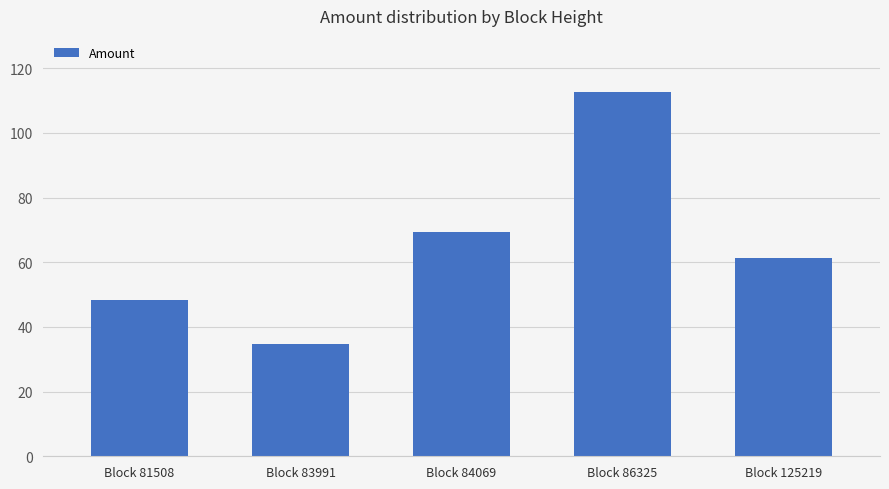

True or false: the data shows 69.4 at Block 84069.

True